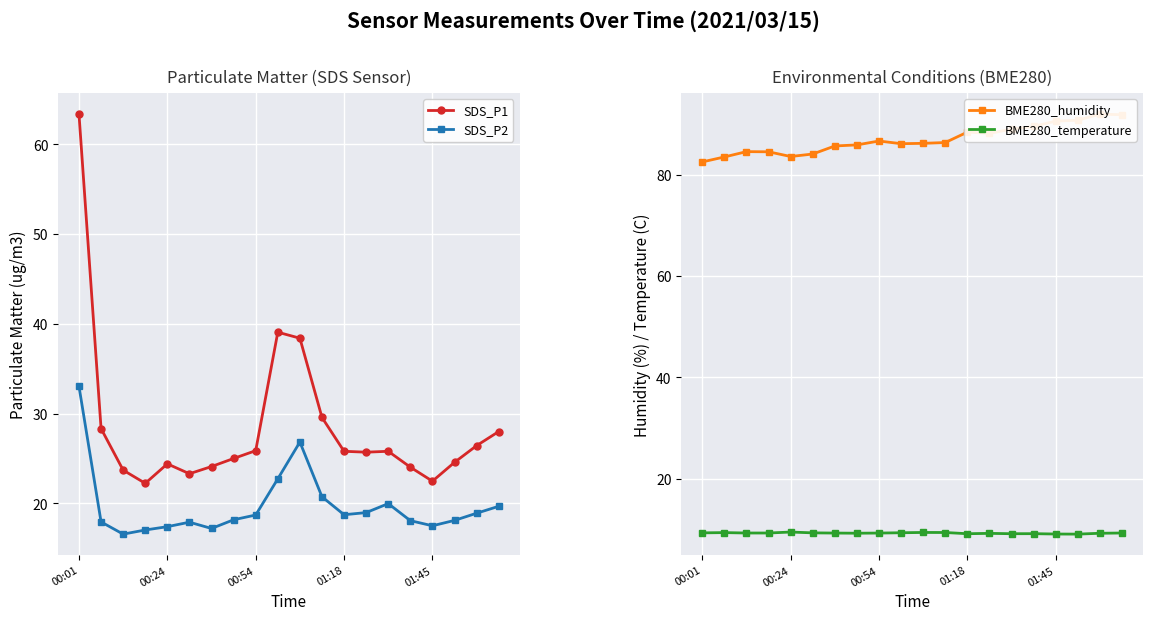

What is the difference between the second highest and minimum values in the SDS_P1 series?

16.8